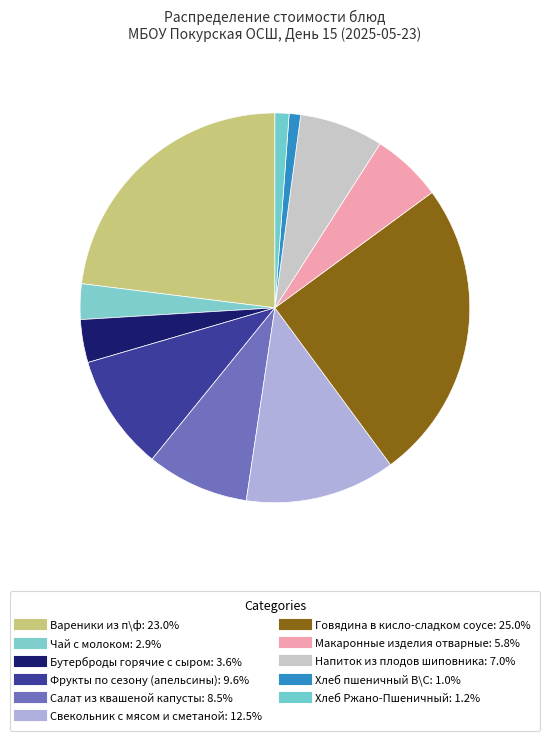

Is there a majority slice in this chart?

No